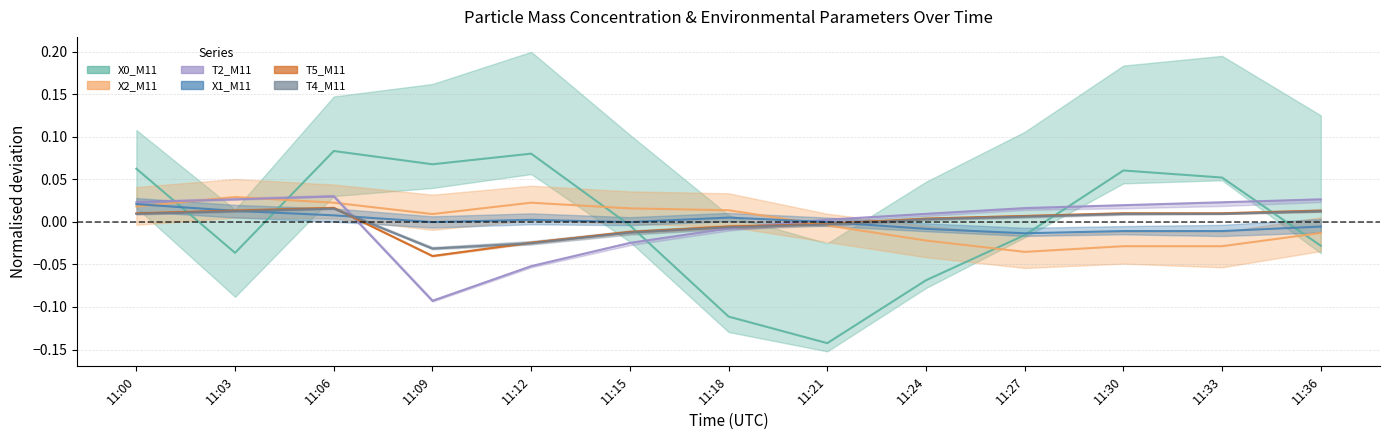

Which series ends up on top after the final intersection of T2_M11 and X0_M11?

T2_M11